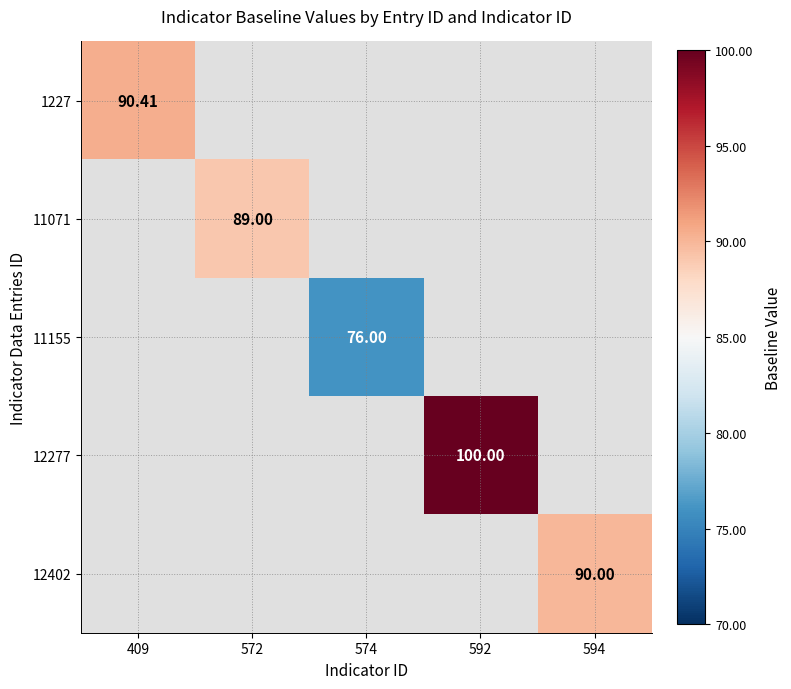

At how many categories does at least one series exceed 87?

4